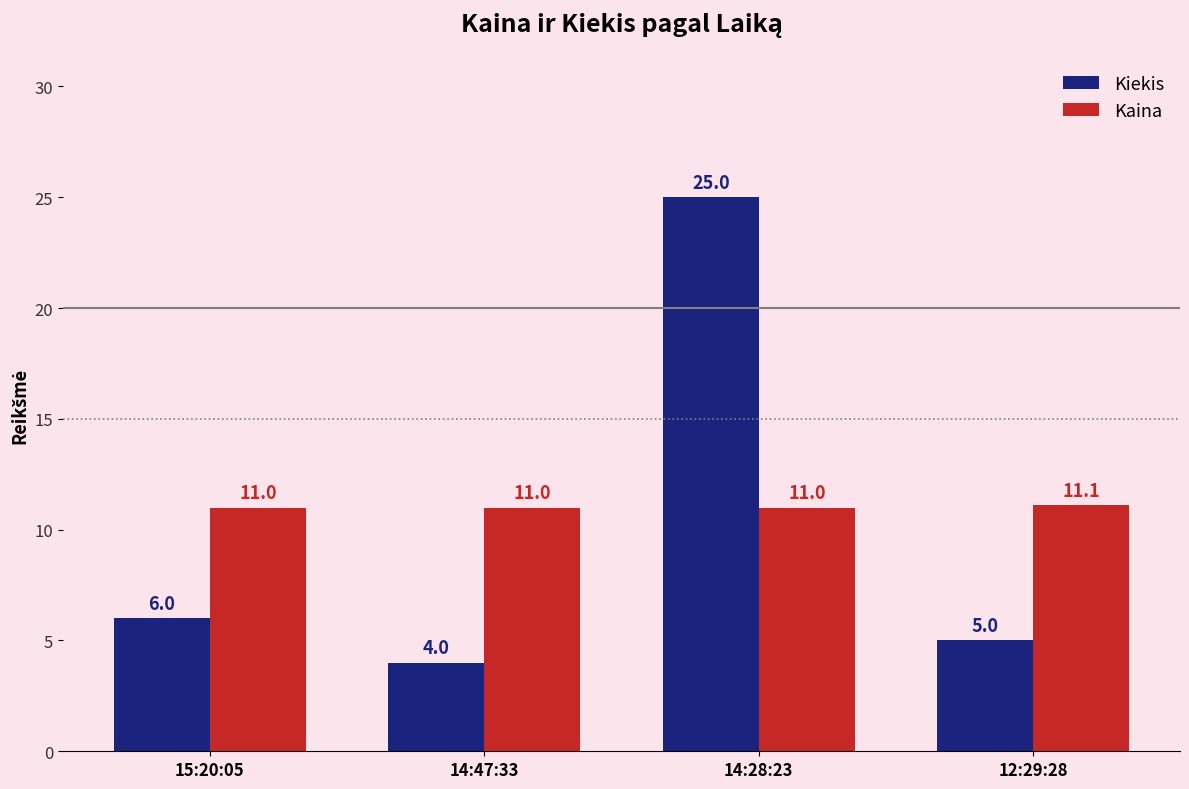

At which label does Kaina reach its peak?

12:29:28